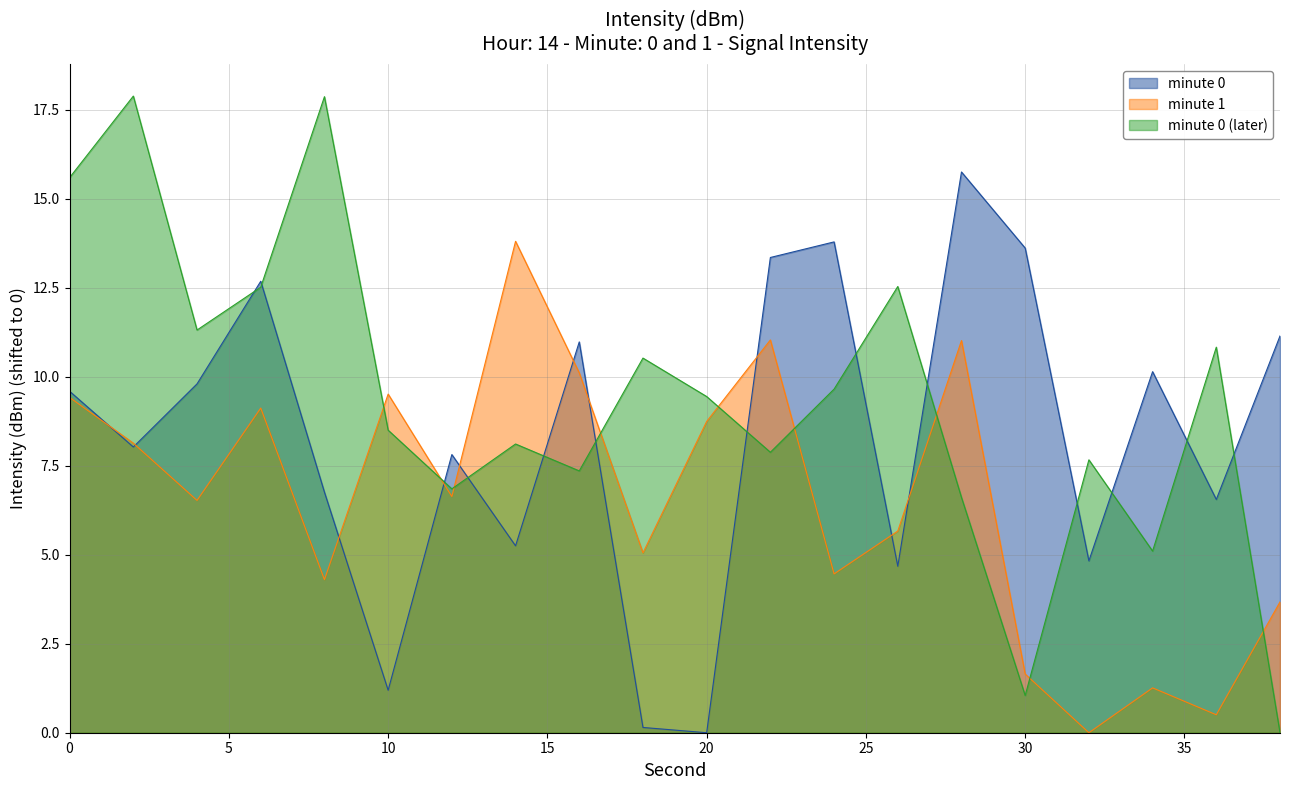

What are all the series names shown in the legend?

minute 0, minute 1, minute 0 (later)